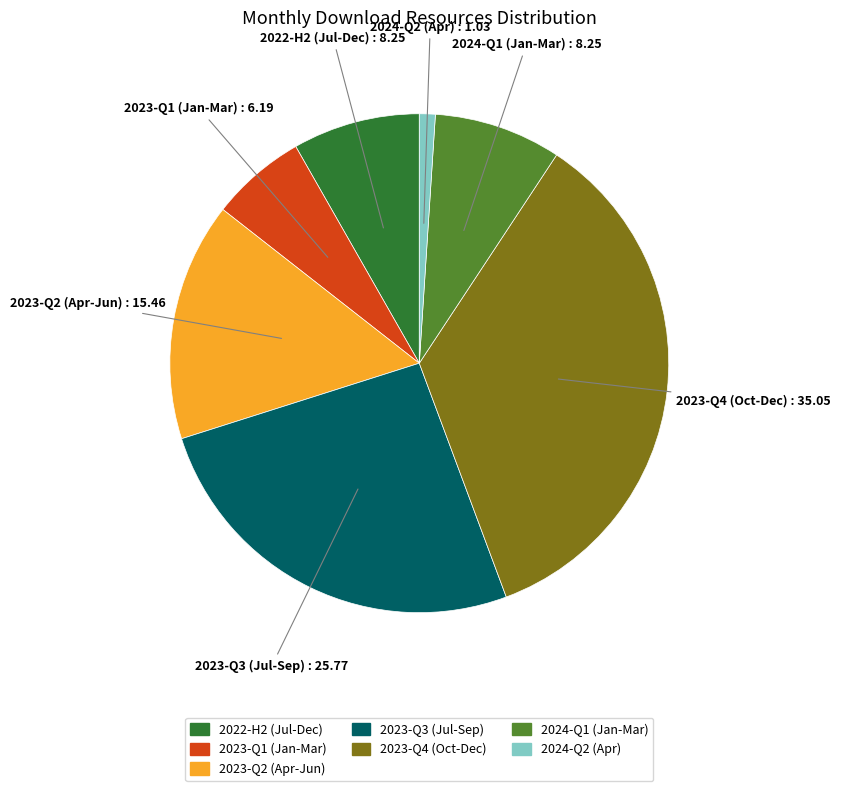

Is there any slice that represents more than half of the pie?

No